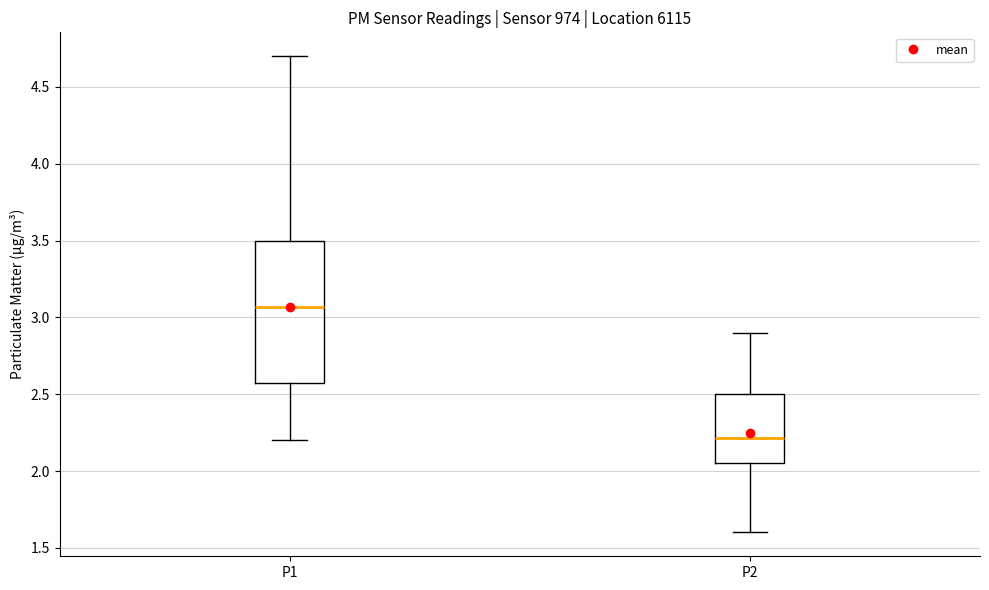

Which box has the lowest median line?

P2